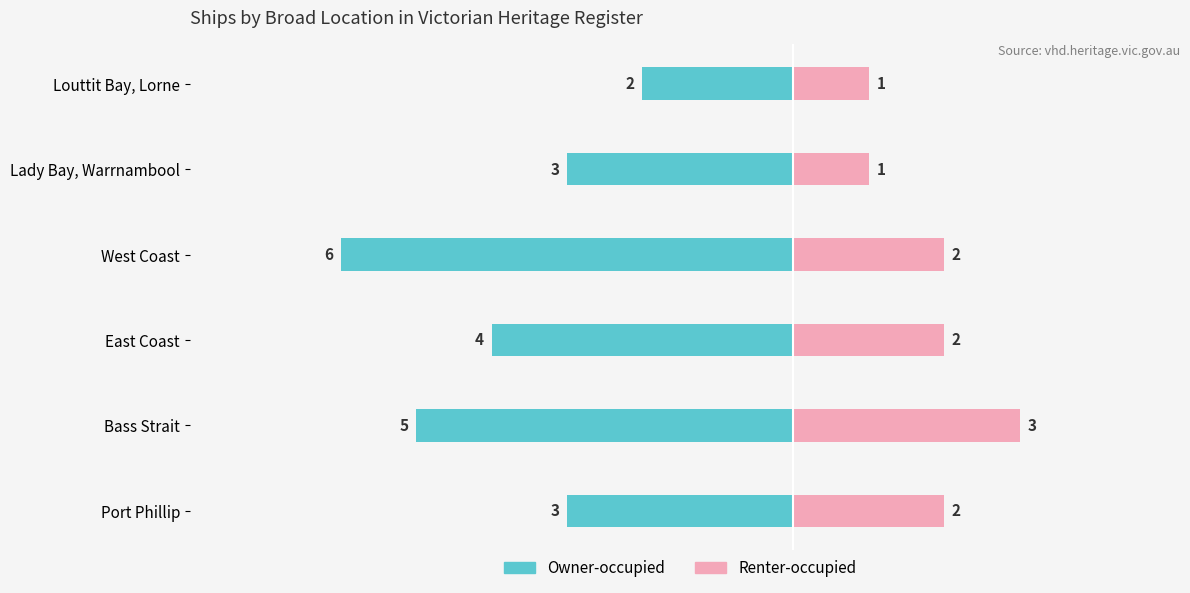

Are the bars grouped side by side (vs. stacked)?

Yes